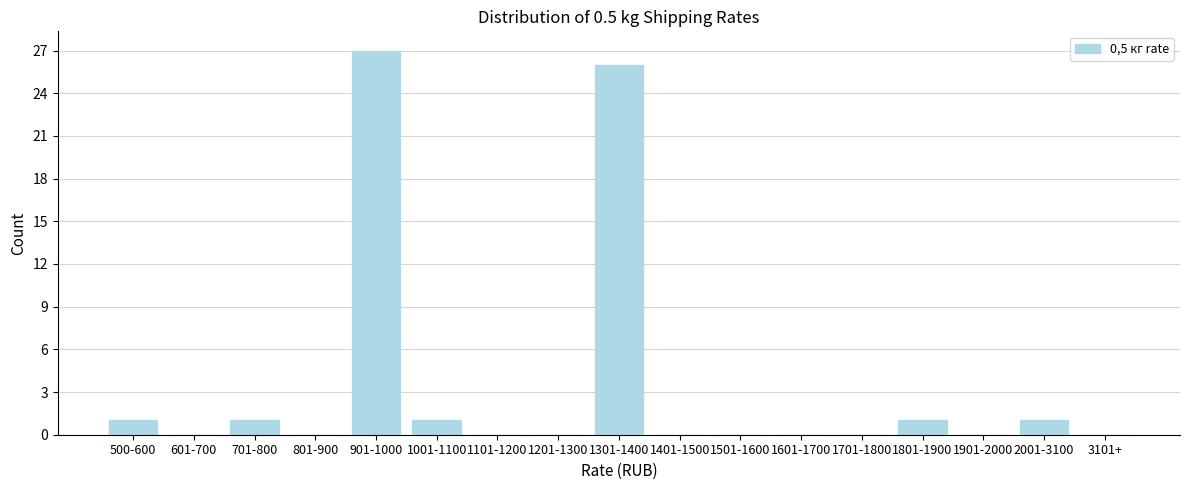

Reading right to left, transcribe all the data shown in this chart.

3101+=0	2001-3100=1	1901-2000=0	1801-1900=1	1701-1800=0	1601-1700=0	1501-1600=0	1401-1500=0	1301-1400=26	1201-1300=0	1101-1200=0	1001-1100=1	901-1000=27	801-900=0	701-800=1	601-700=0	500-600=1